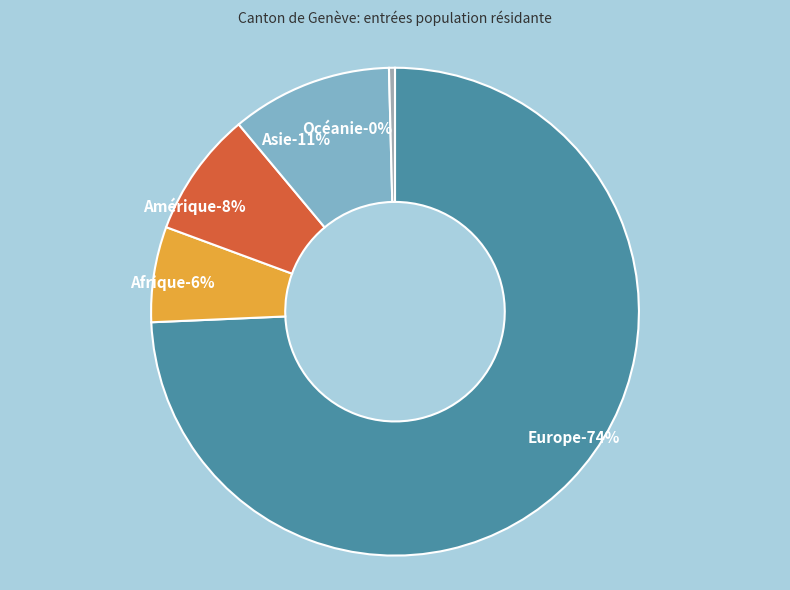

To the nearest percent, what is the difference between the largest and smallest slice percentages?

74%